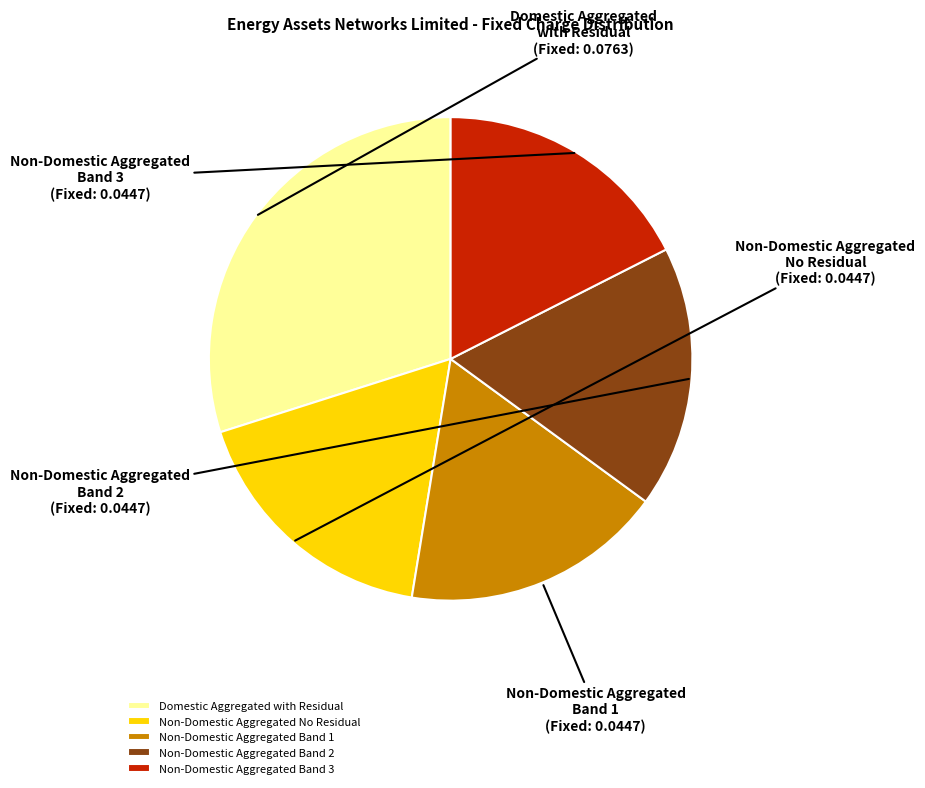

Do Non-Domestic Aggregated No Residual and Non-Domestic Aggregated Band 1 together represent more than half of the pie?

No